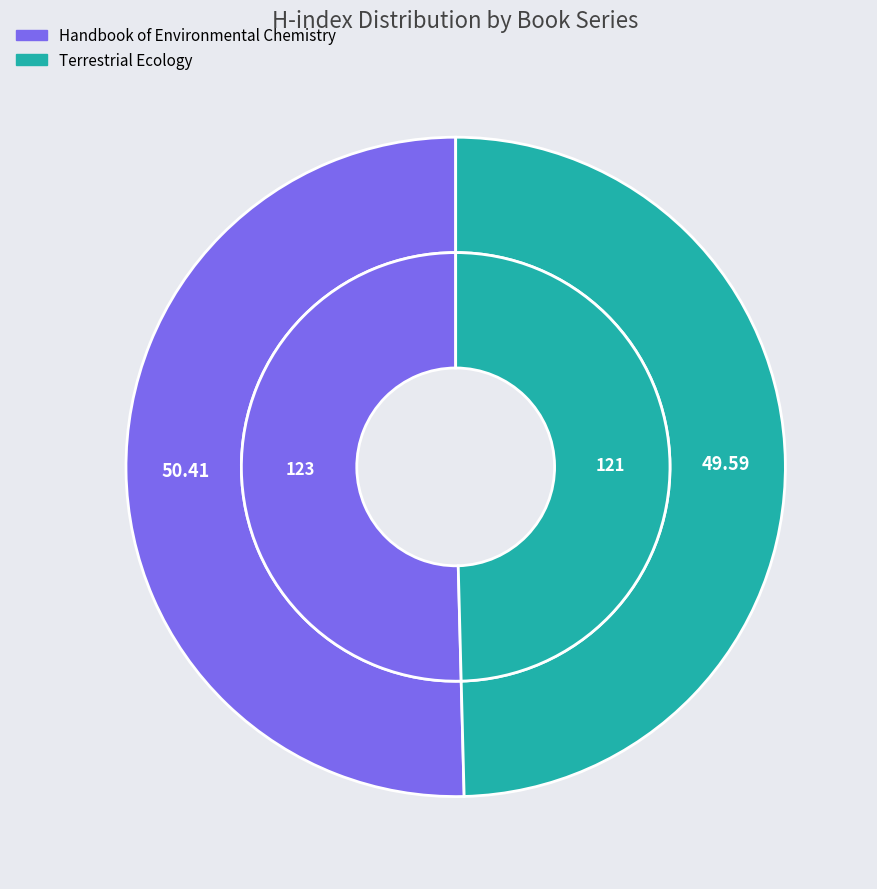

To the nearest percent, what is the combined percentage of Handbook of Environmental Chemistry and Terrestrial Ecology?

100%